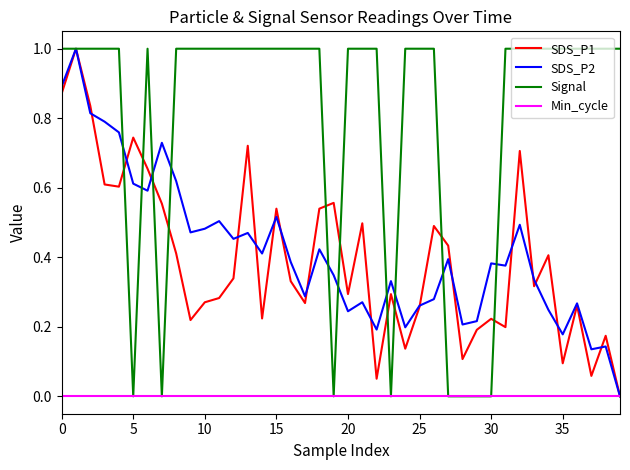

Which series has the largest total across all categories?

Signal